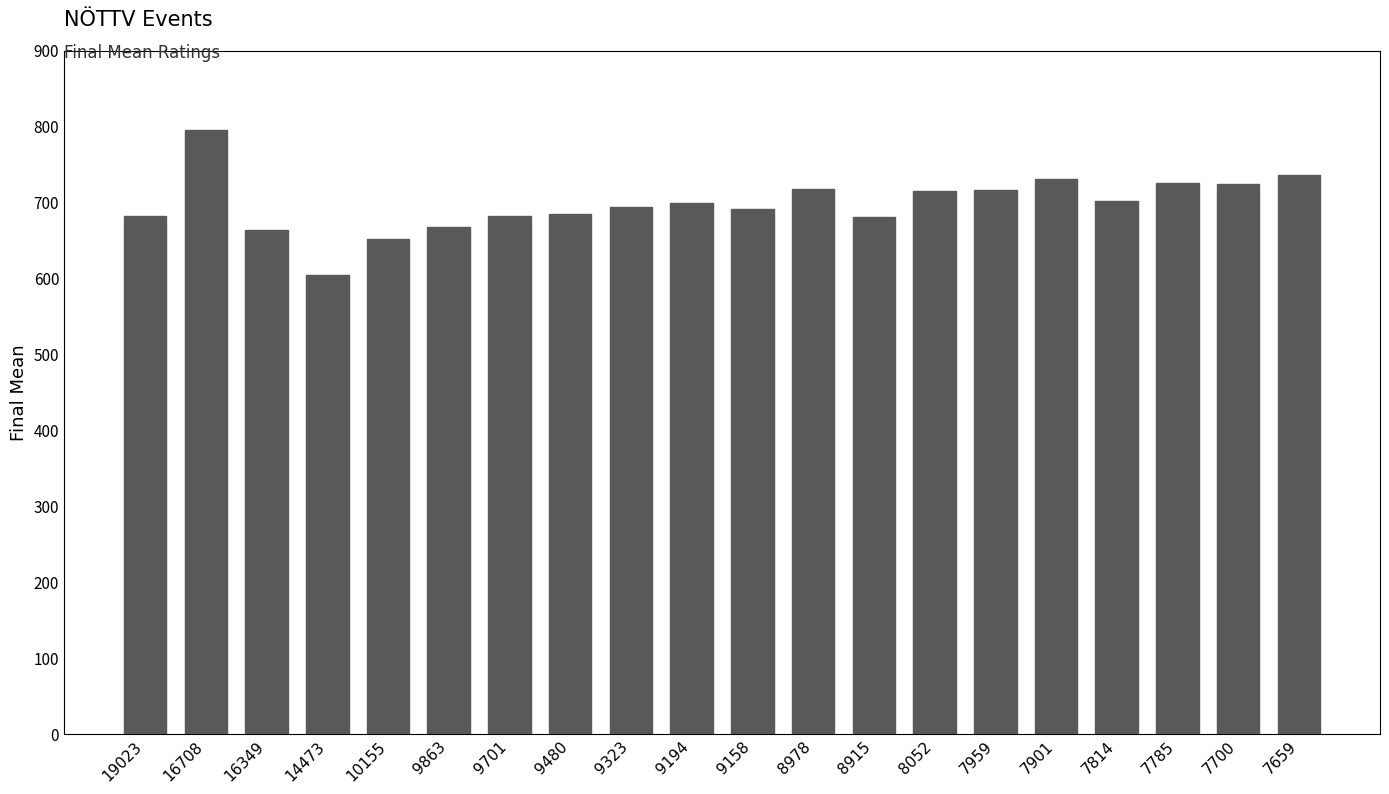

Which label corresponds to the largest value in the chart?

16708